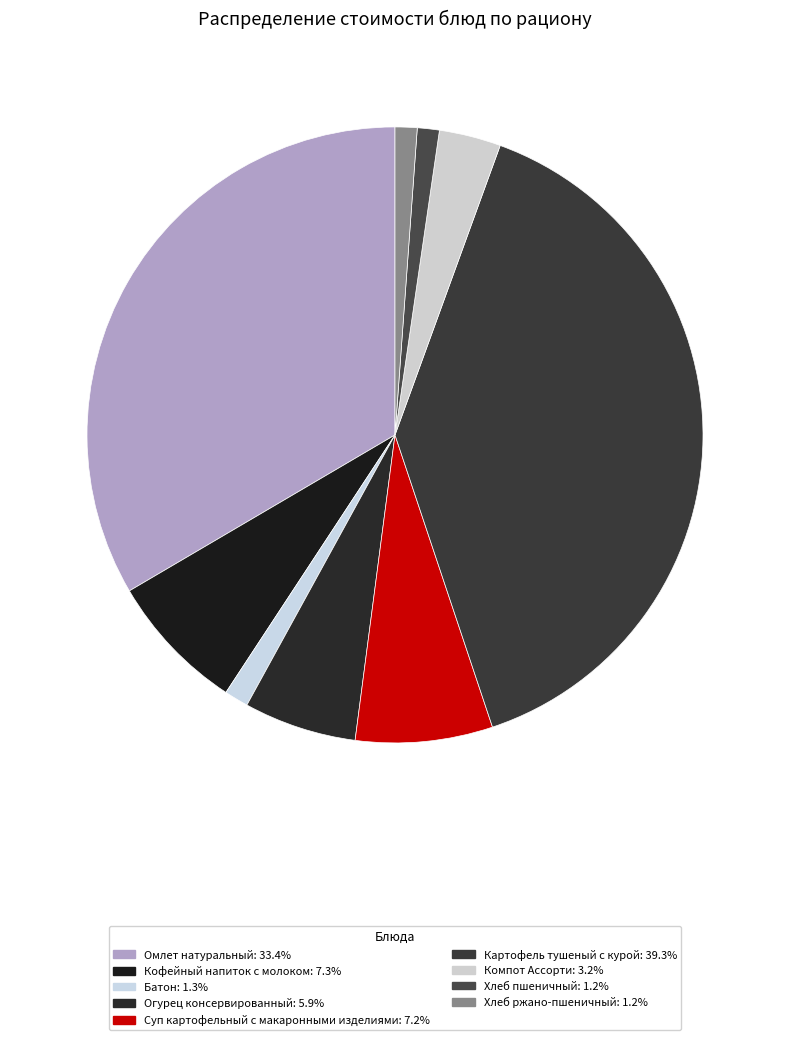

Count the number of slices in the pie.

9